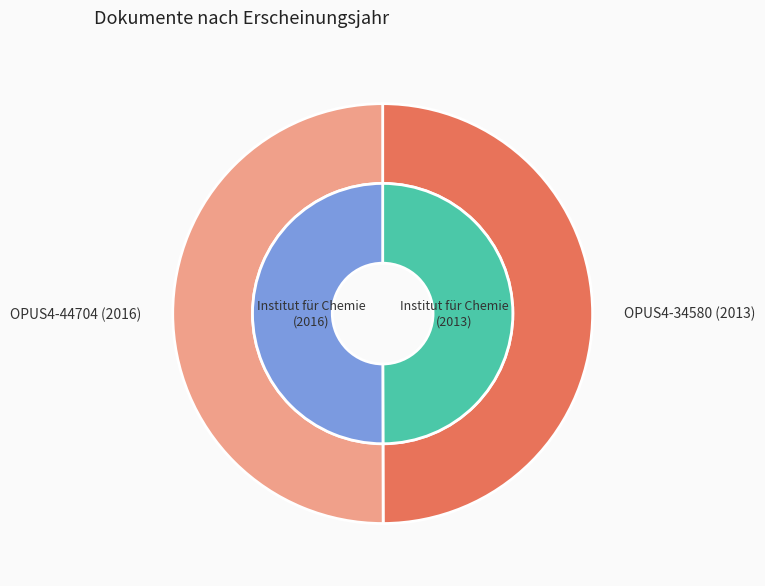

To the nearest percent, what is the average slice percentage?

50%